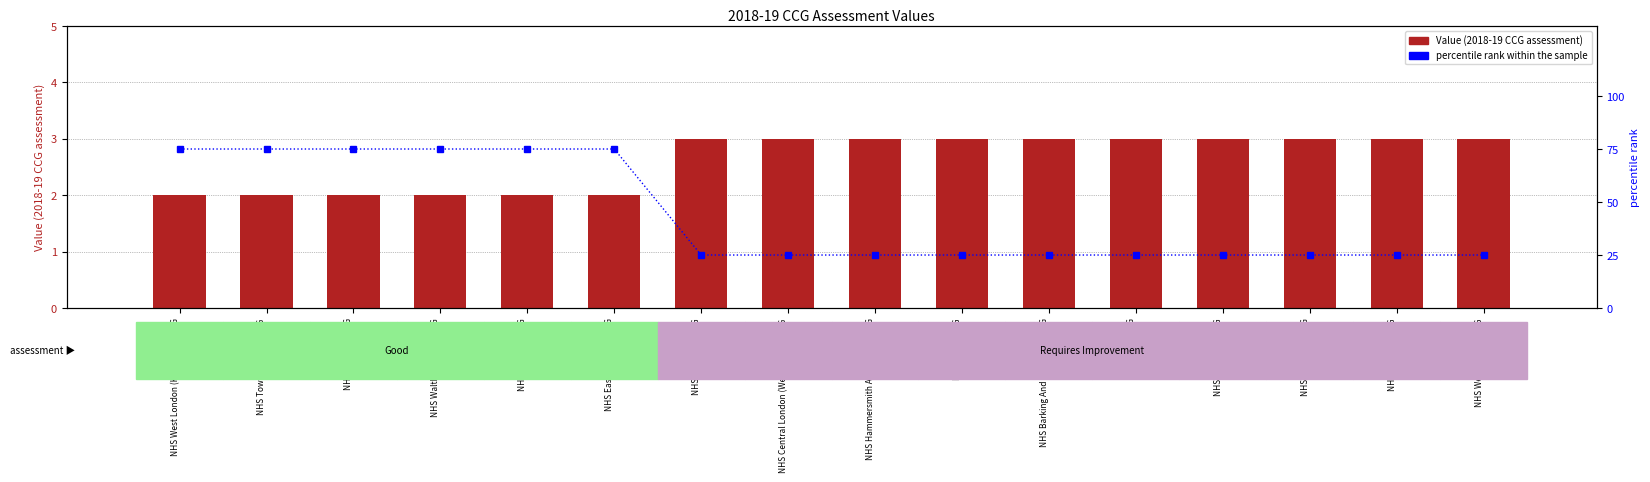

How many distinct data groups are displayed?

2